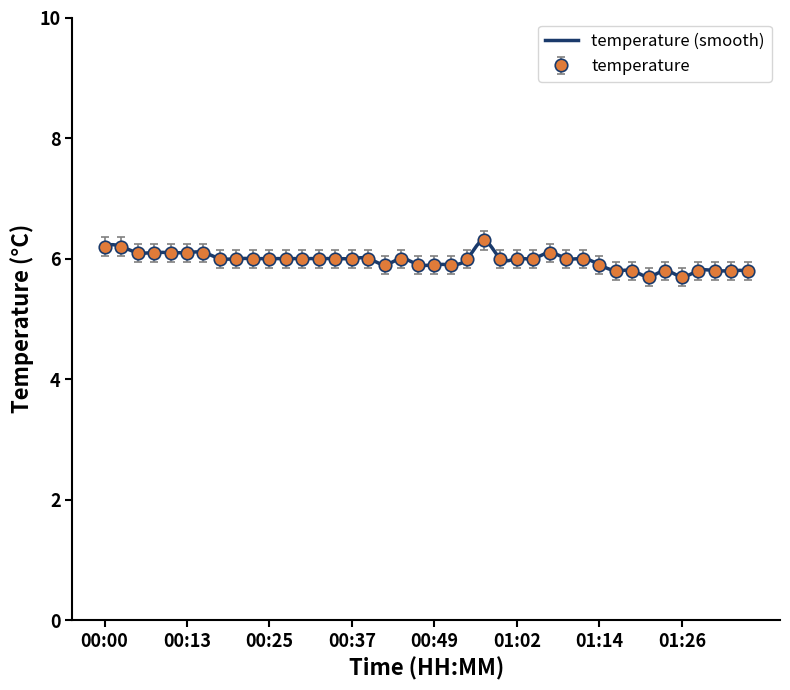

What is the difference between the values at 00:47 and 01:02?

0.1